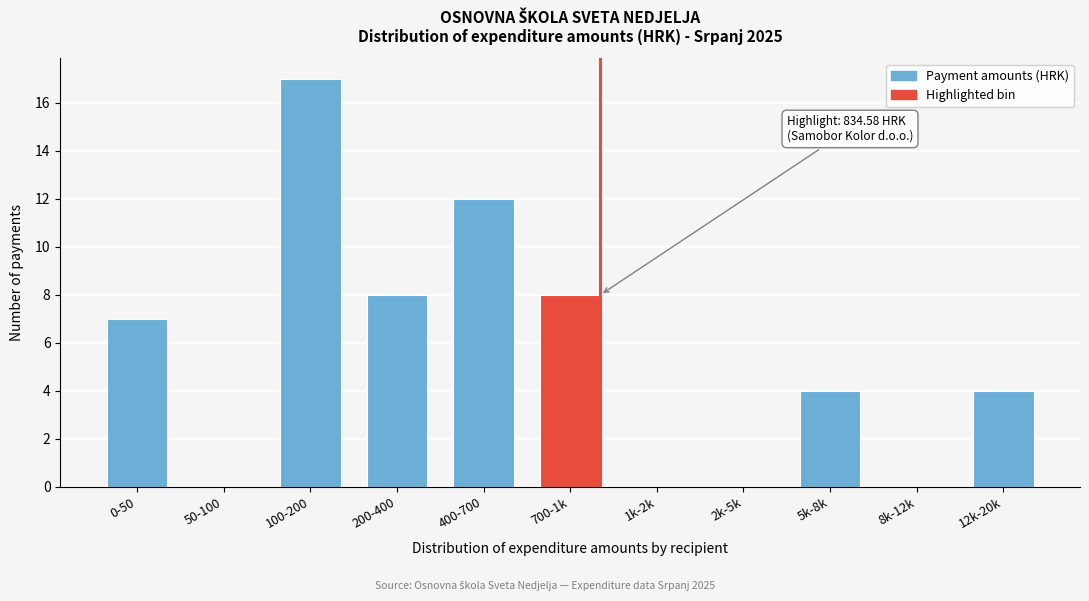

Reading right to left, extract all data points from this chart.

12k-20k=4	8k-12k=0	5k-8k=4	2k-5k=0	1k-2k=0	700-1k=8	400-700=12	200-400=8	100-200=17	50-100=0	0-50=7